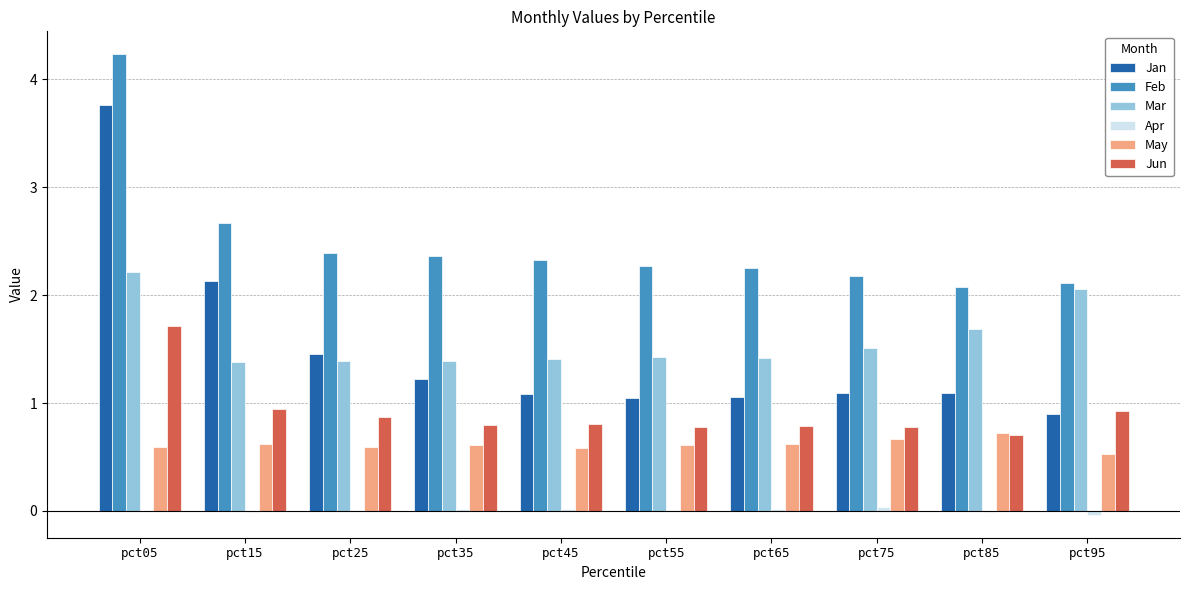

What is the highest value of the Feb series?

4.2